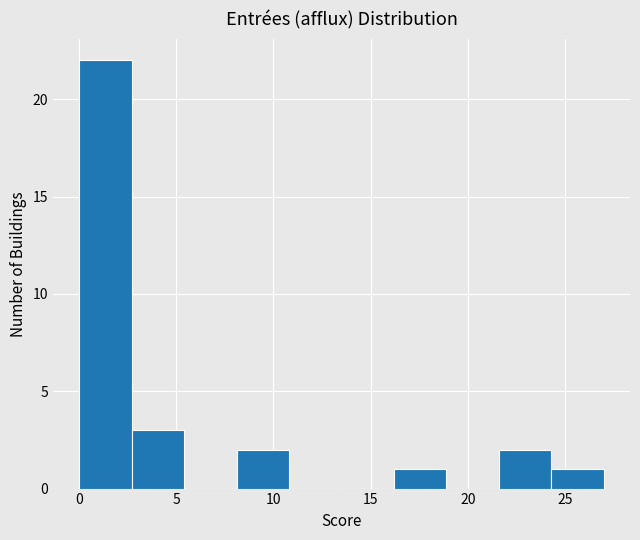

Reading left to right, list every bar in this chart as the range it spans on the x-axis followed by its height. Neither the bar edges nor the heights are printed on the chart, so give them approximately, as read against the axes.

0.0 to 2.7: 22
2.7 to 5.4: 3
5.4 to 8.1: 0
8.1 to 10.8: 2
10.8 to 13.5: 0
13.5 to 16.2: 0
16.2 to 18.9: 1
18.9 to 21.6: 0
21.6 to 24.3: 2
24.3 to 27.0: 1